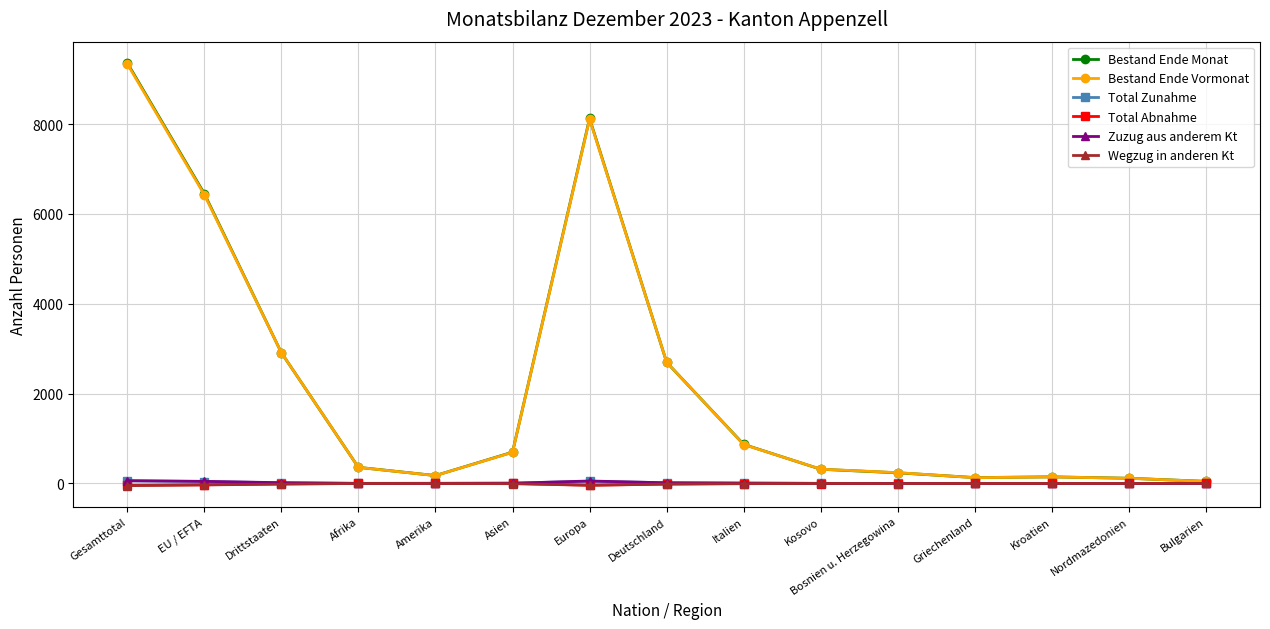

At how many categories does at least one series exceed 4538?

3